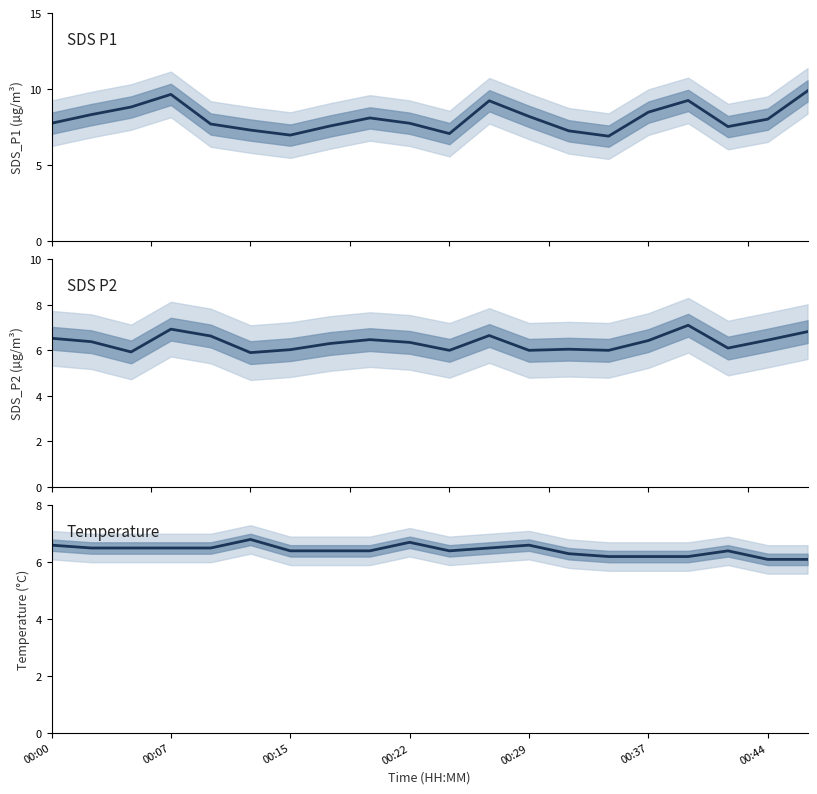

What is the sum of all SDS_P2 values?

127.0